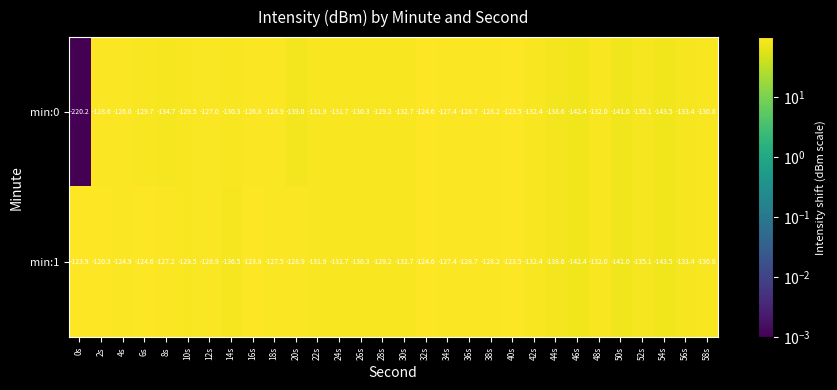

Which series has the largest total across all categories?

min:1